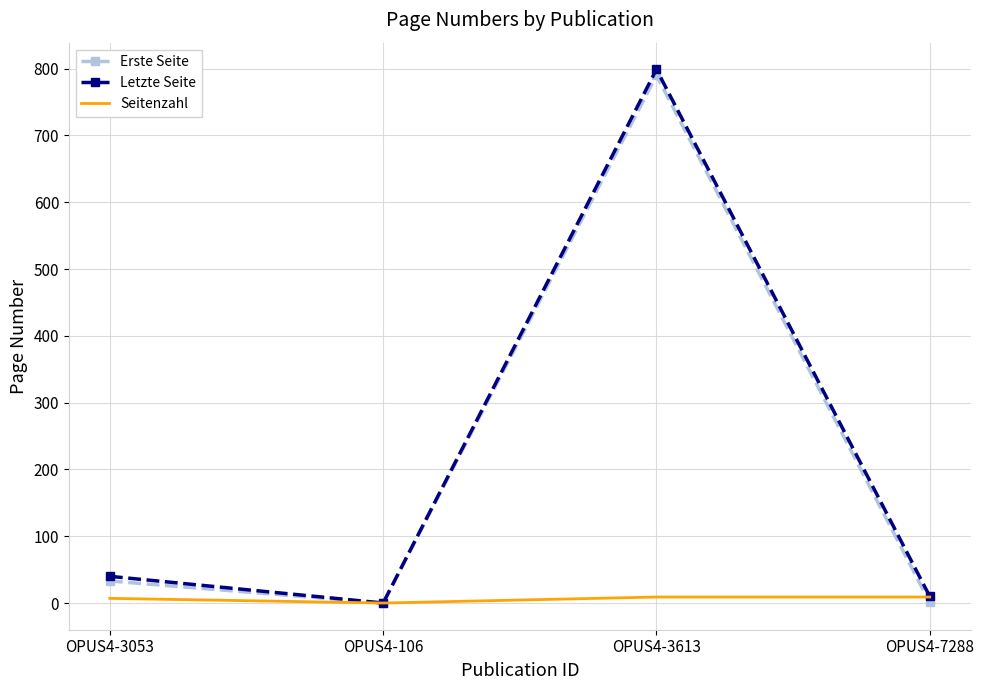

Is the value of Letzte Seite at OPUS4-3053 greater than the value of Seitenzahl at OPUS4-3053?

Yes